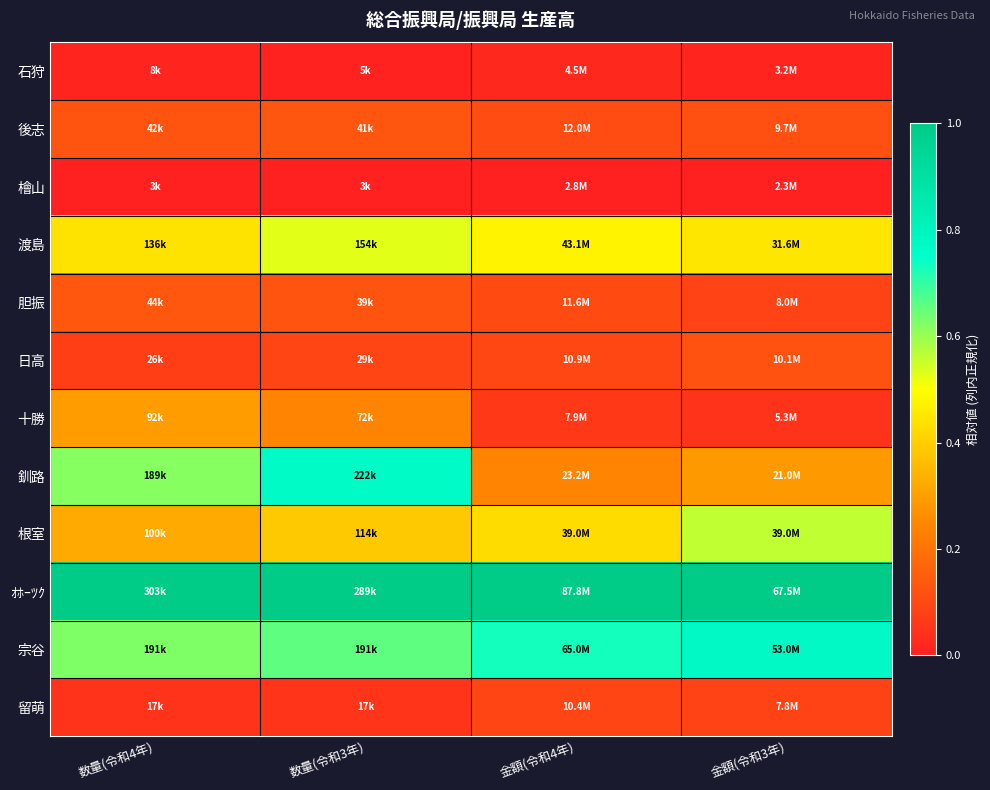

Between 数量(令和4年) and 金額(令和3年), which series saw the biggest shift?

釧路